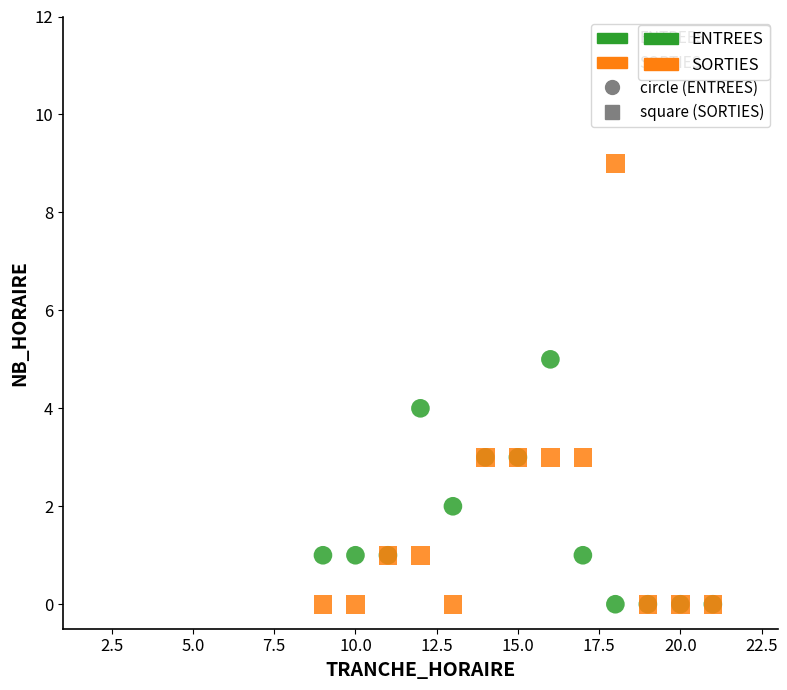

Which series contains the highest Y value?

SORTIES